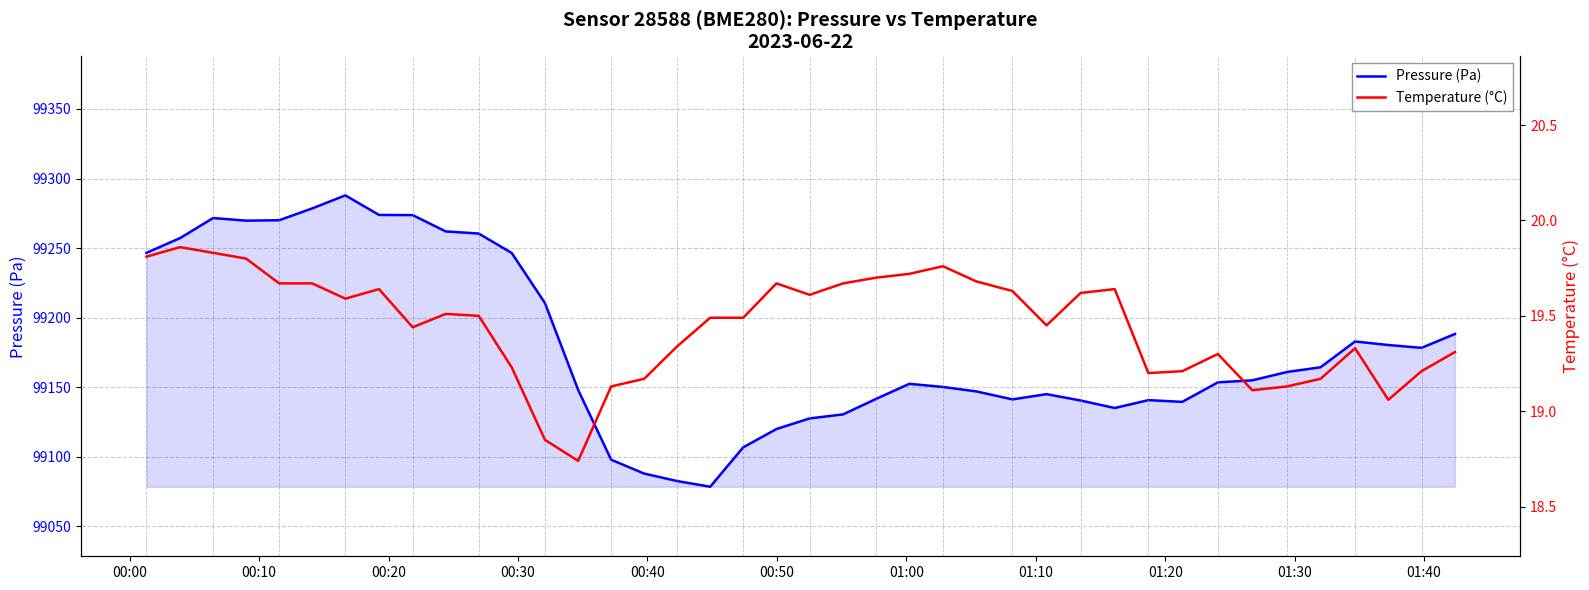

What is the maximum value for Pressure (Pa)?

99287.9